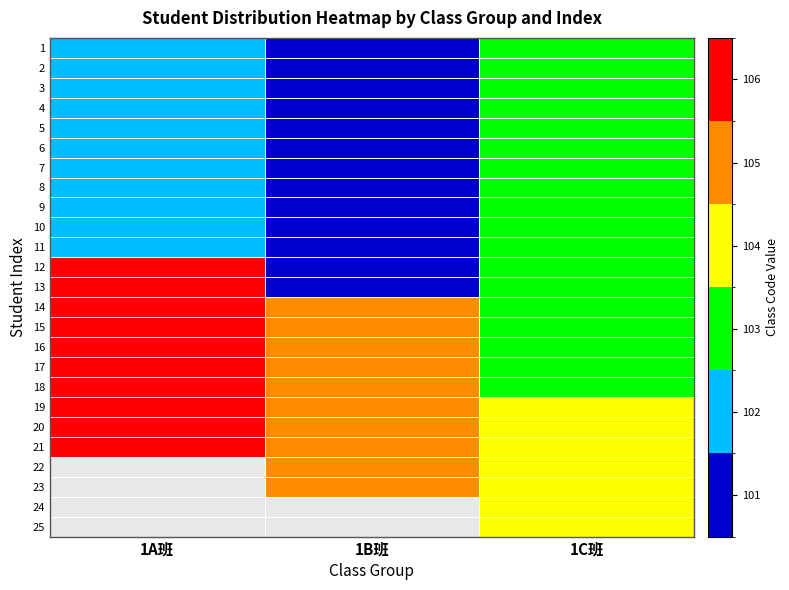

At which label does 6 reach its peak?

1C班